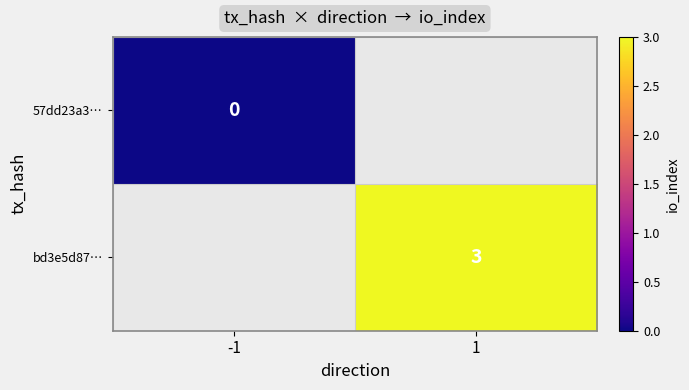

True or false: bd3e5d87… has a value of 4 at 1.

False